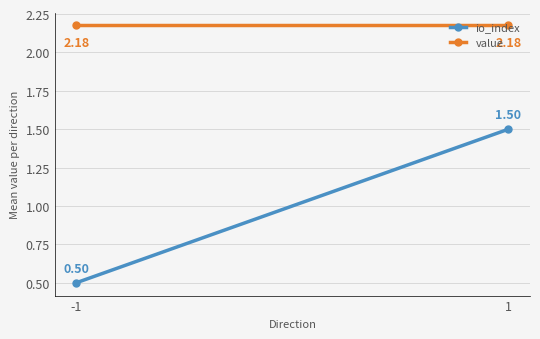

Which series changed the most between -1 and 1?

io_index